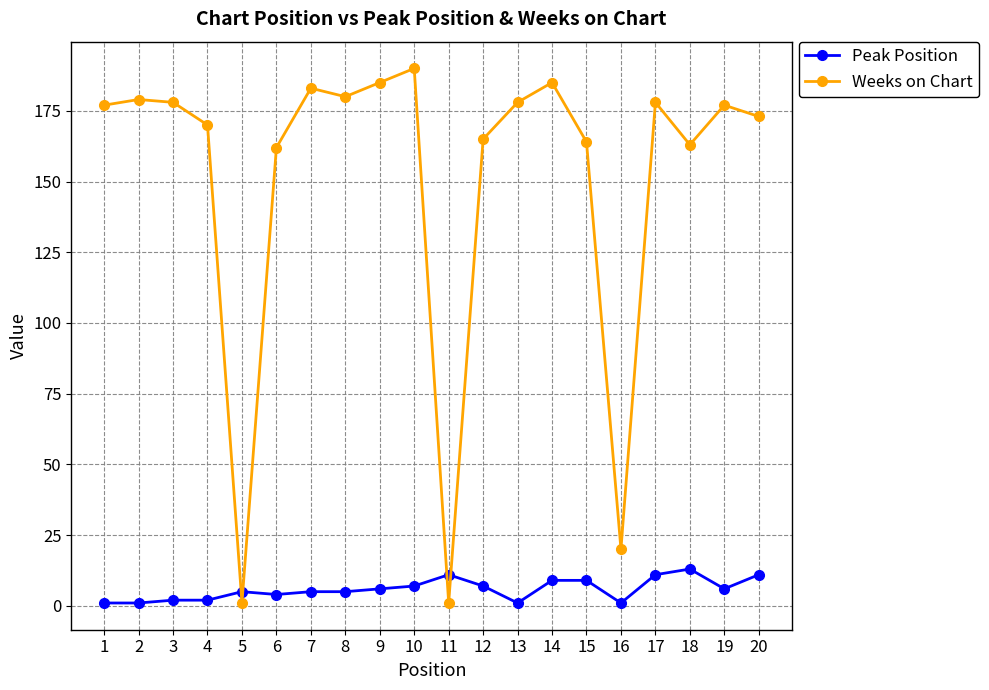

What is the difference between the maximum and minimum values in the Weeks on Chart series?

189